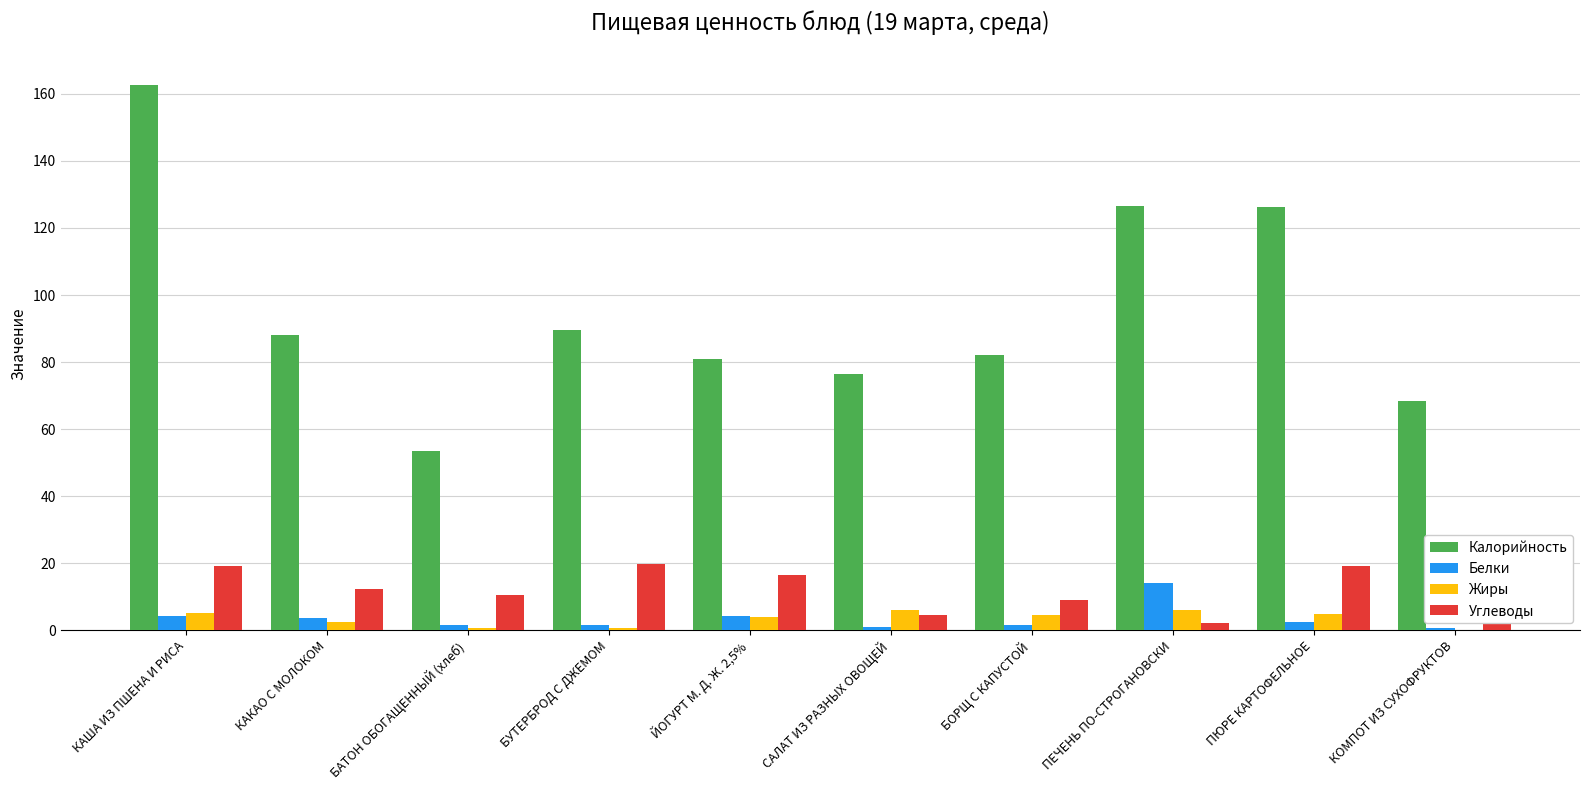

At which category is the sum across all series the highest?

КАША ИЗ ПШЕНА И РИСА